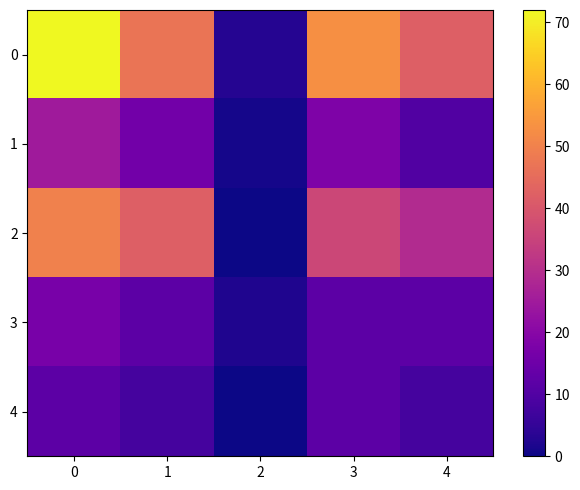

Rank the series at 0 from highest to lowest value.

0, 2, 1, 3, 4